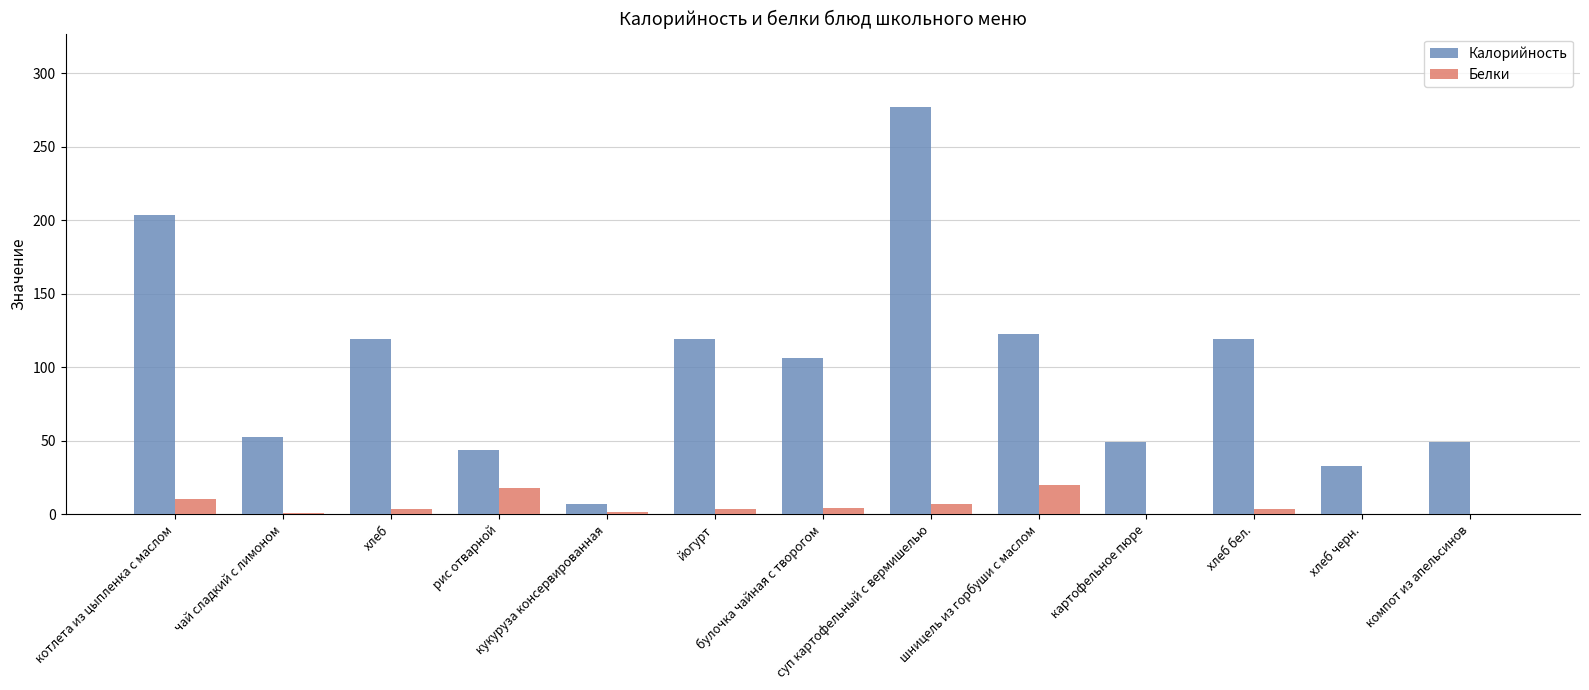

What is the maximum value for Калорийность?

277.1